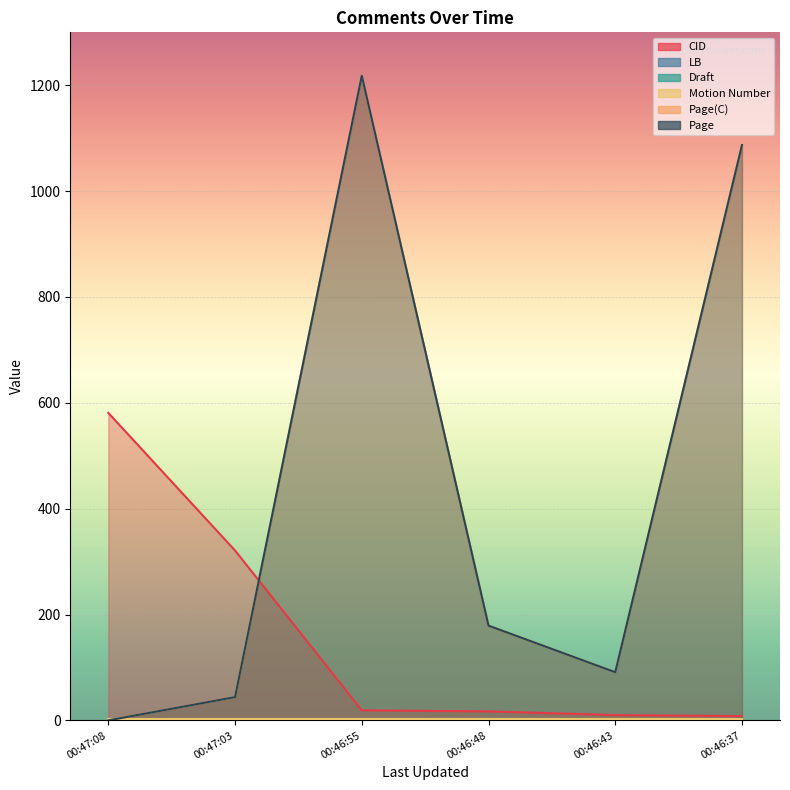

How many intersections are there between Page(C) and CID?

1